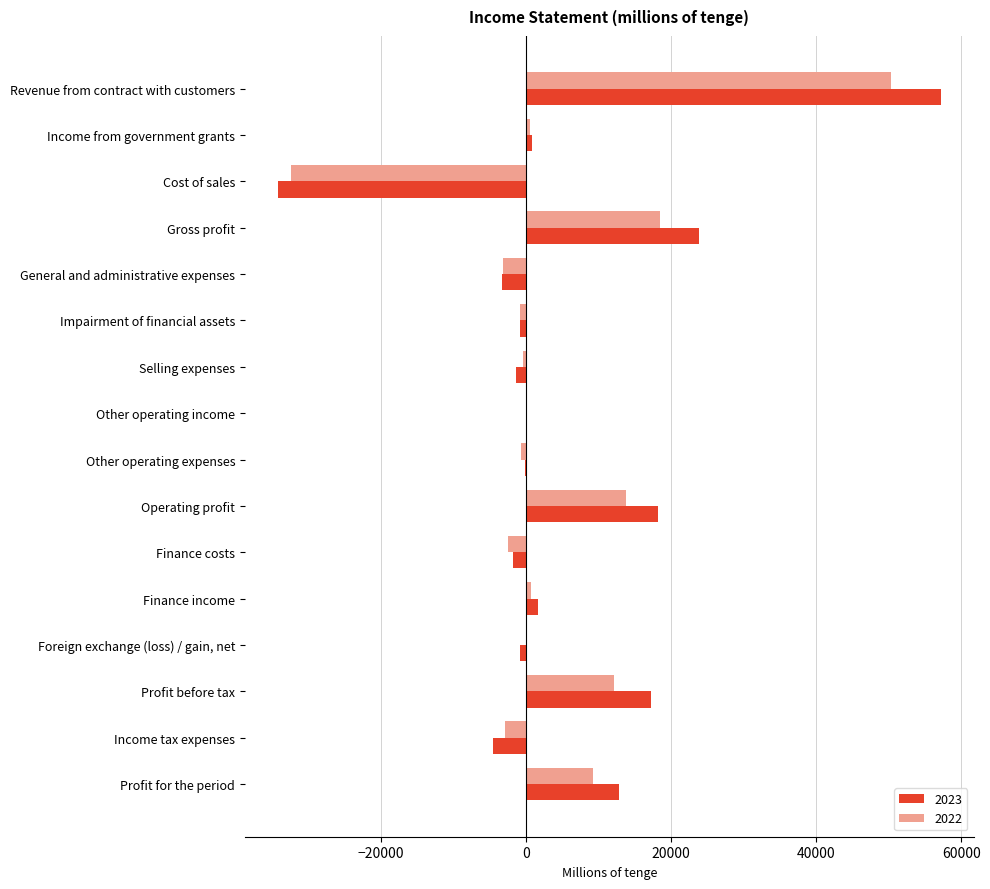

The 2023 series shows -3351 at General and administrative expenses. True or false?

True